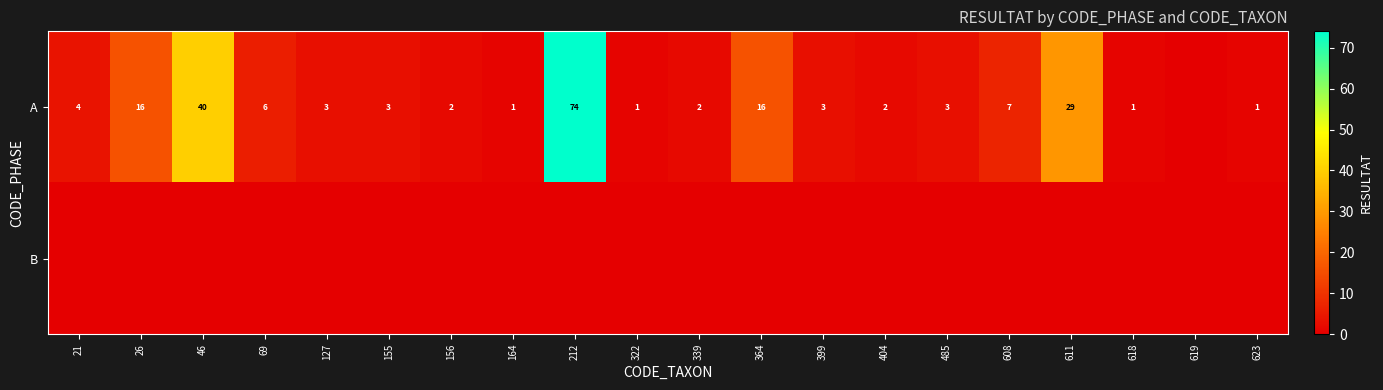

Is it true that A equals 3 at 399?

True